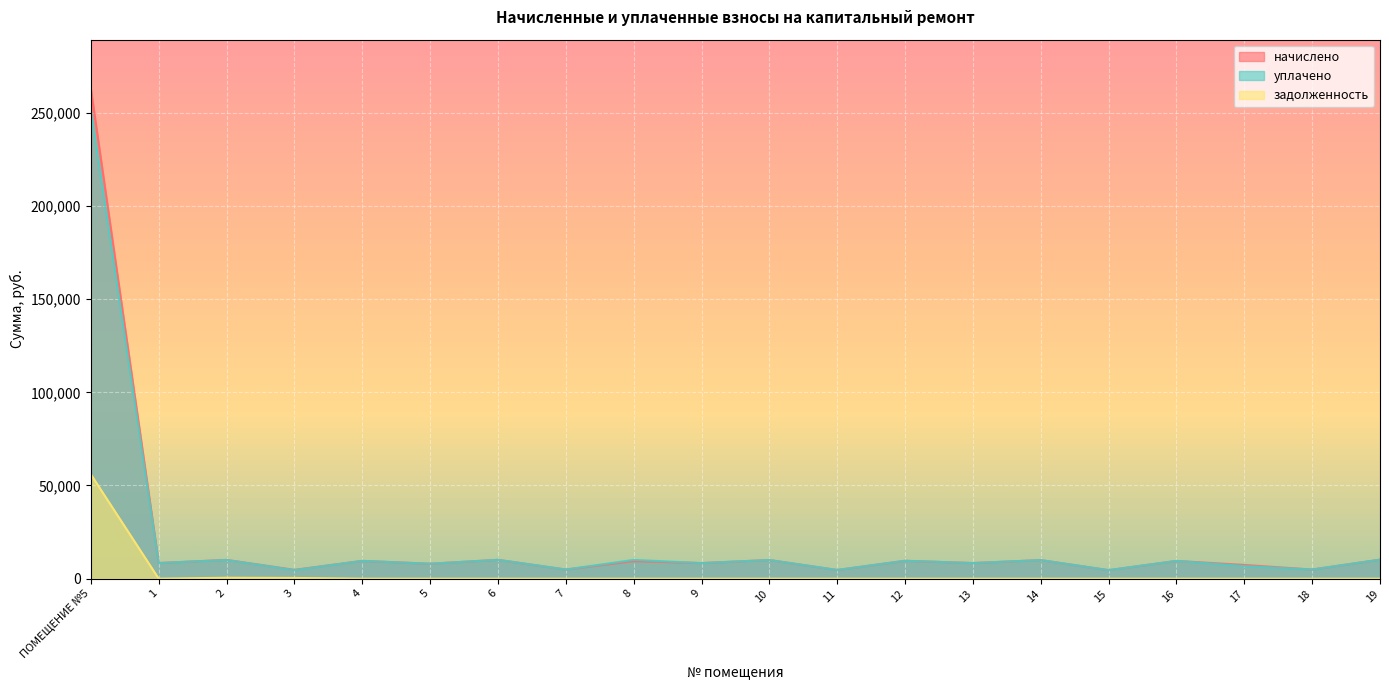

What is the difference between the maximum and second lowest values in the начислено series?

258269.8